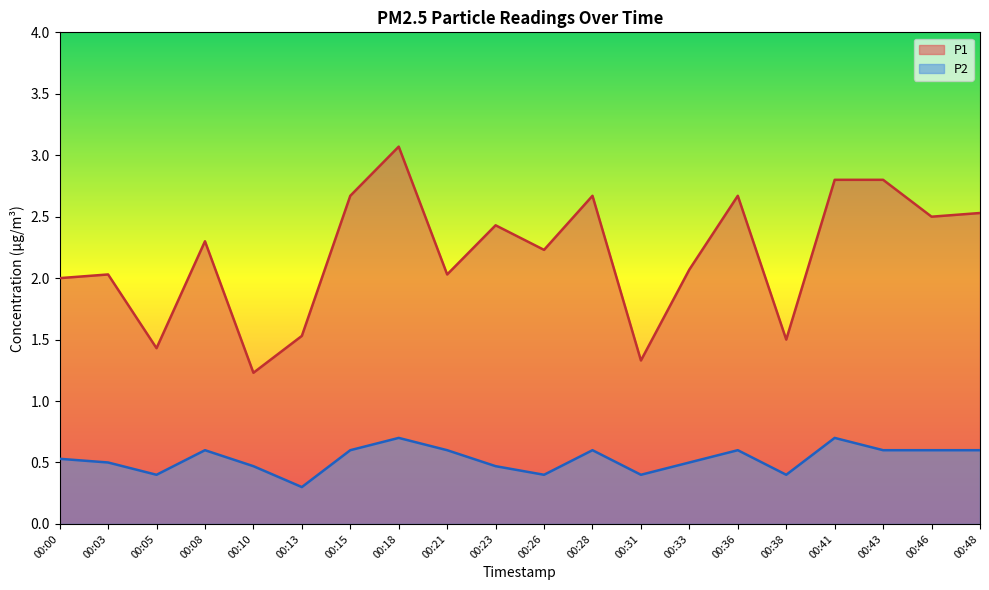

Which category has the highest value across all series?

00:18